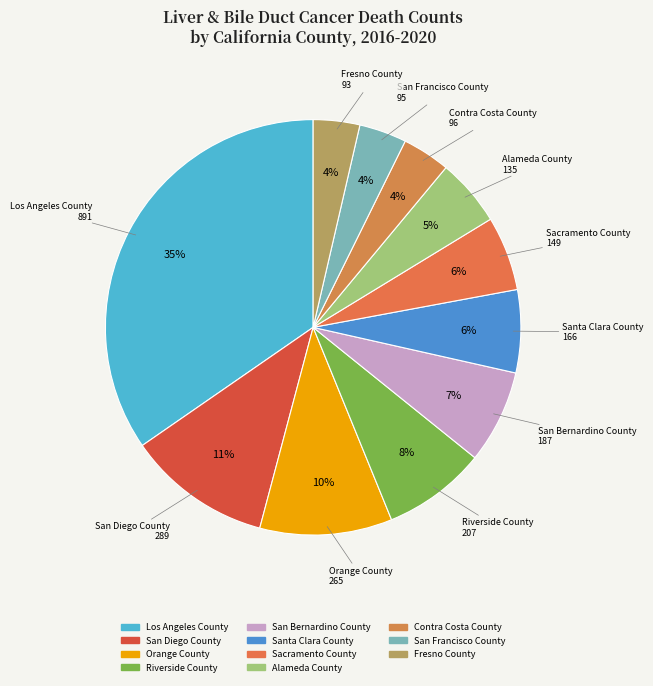

What is the largest slice in the pie chart?

Los Angeles County